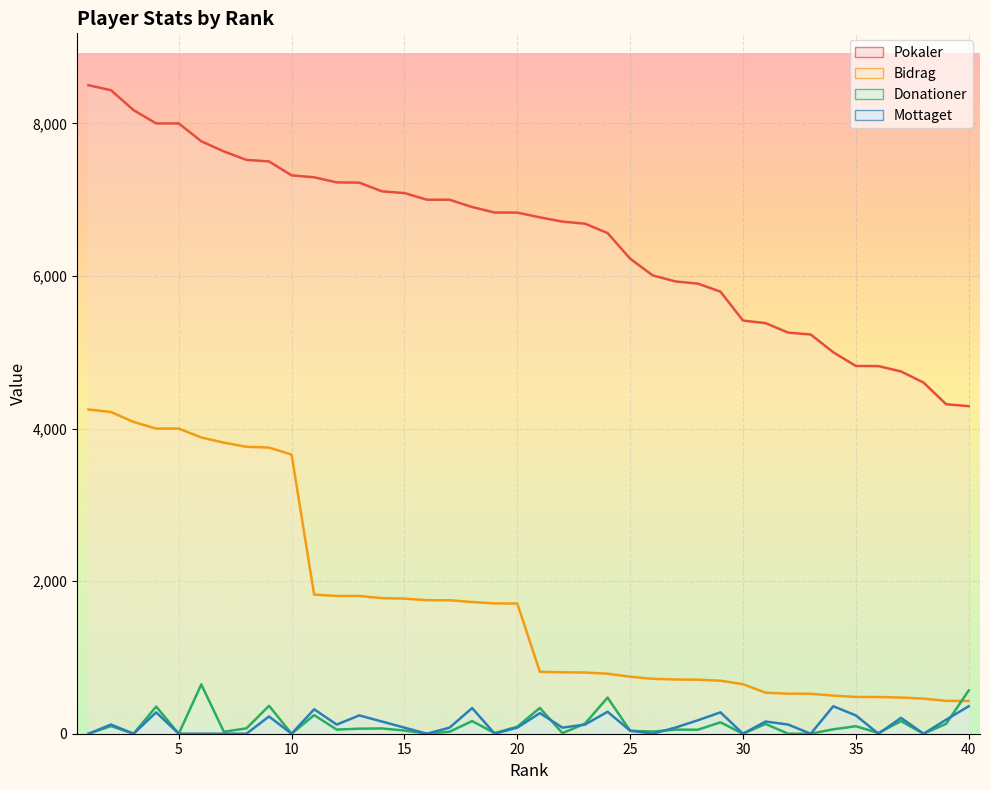

What is the approximate value of Bidrag at 36?

481